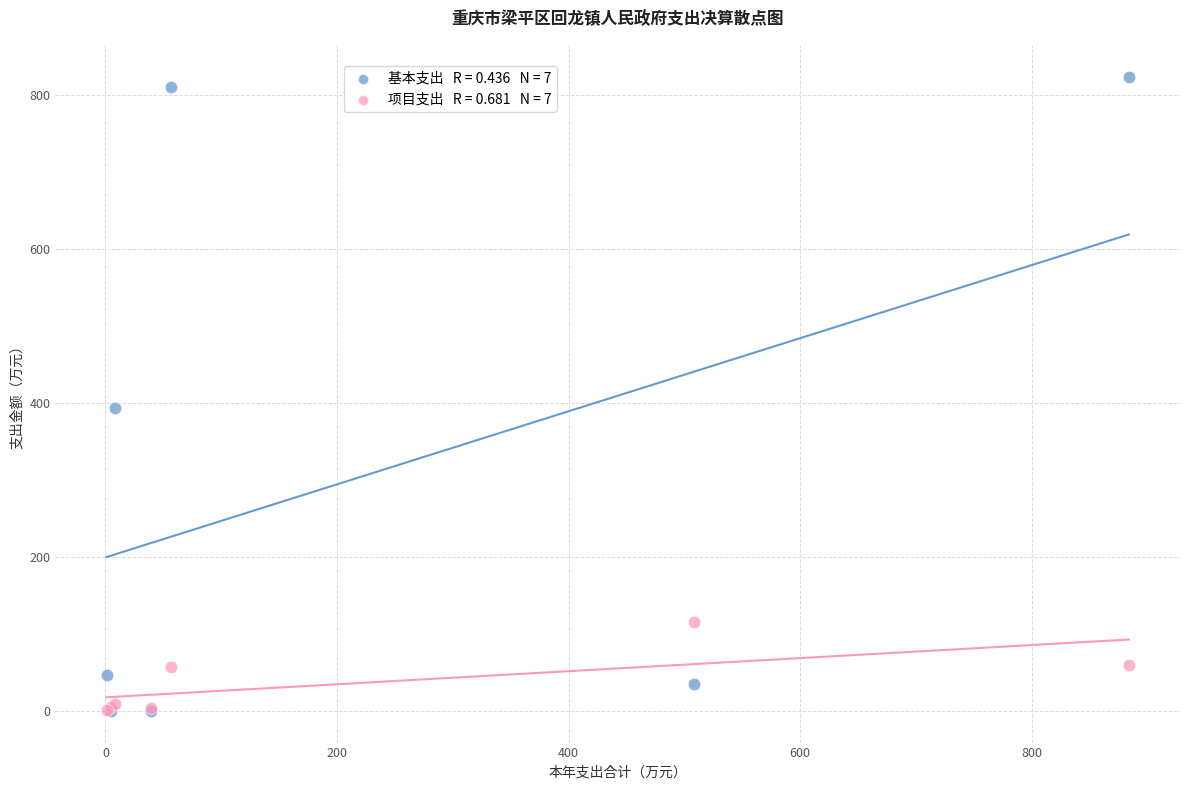

Across all series, what Y value is closest to 411?

393.2